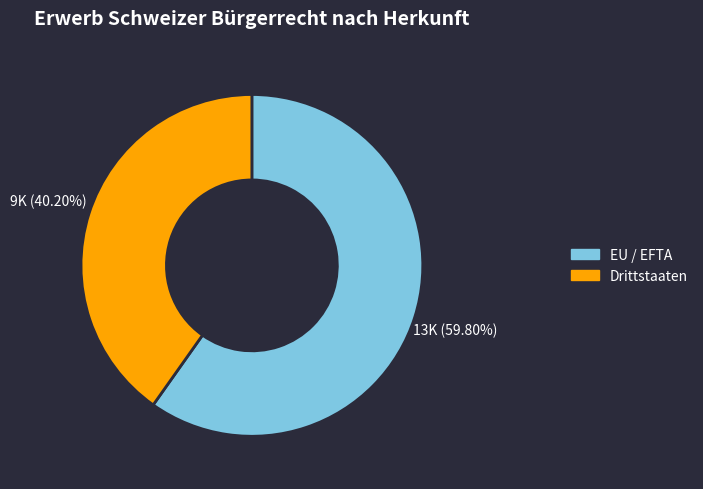

What is the ratio of the value at Drittstaaten to the value at EU / EFTA?

0.7